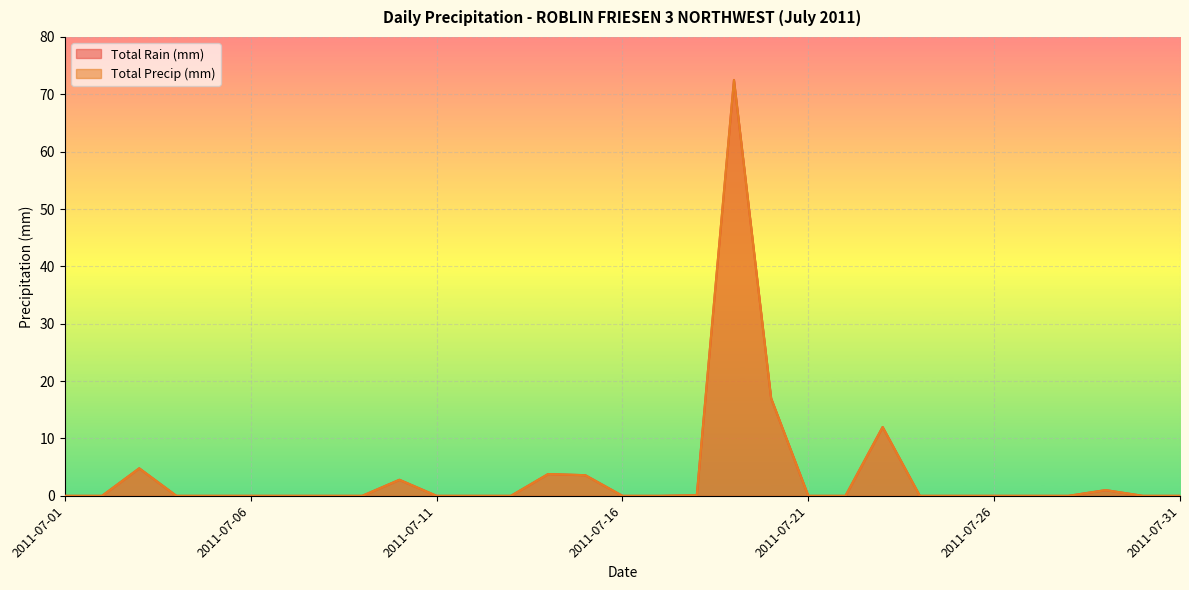

True or false: Total Precip (mm) has more than 1 interior local peaks.

True